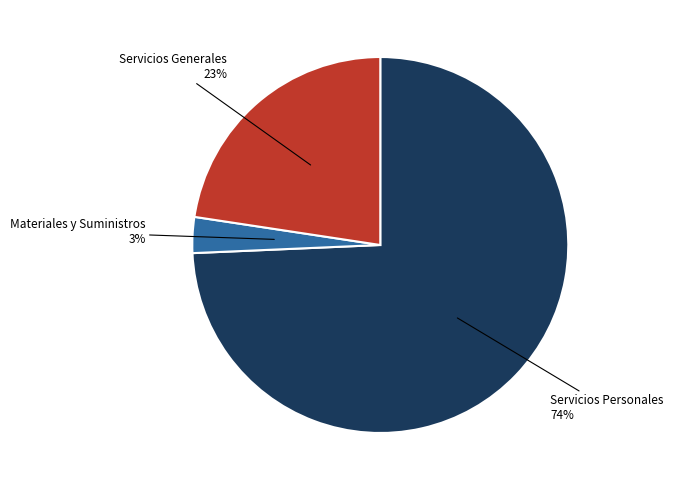

To the nearest percent, what percentage of the pie is Servicios Generales?

23%